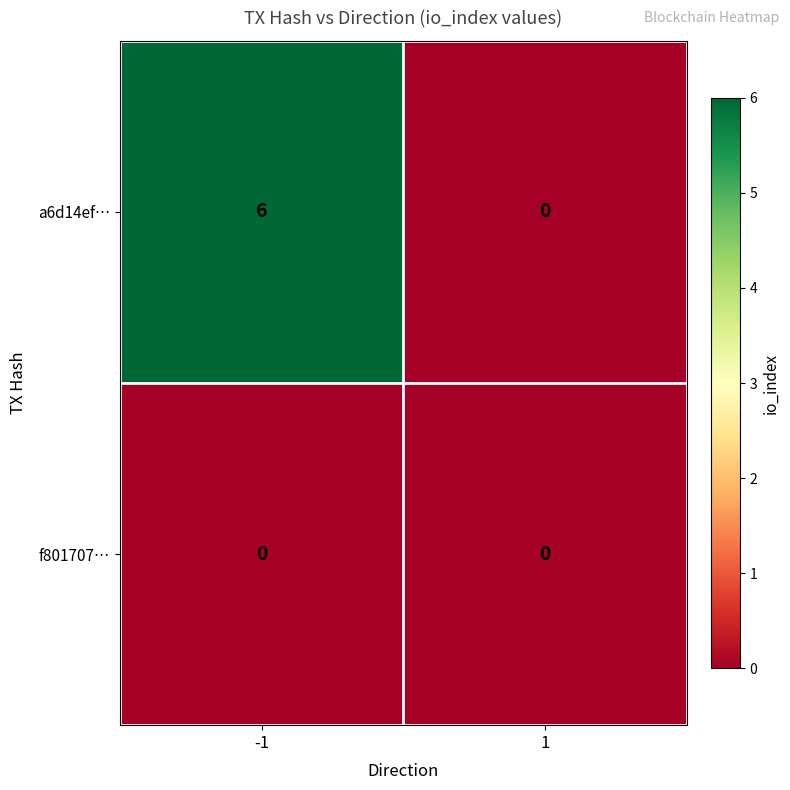

Reading left to right, extract all data points from this chart.

a6d14ef…: -1=6	1=0
f801707…: -1=0	1=0